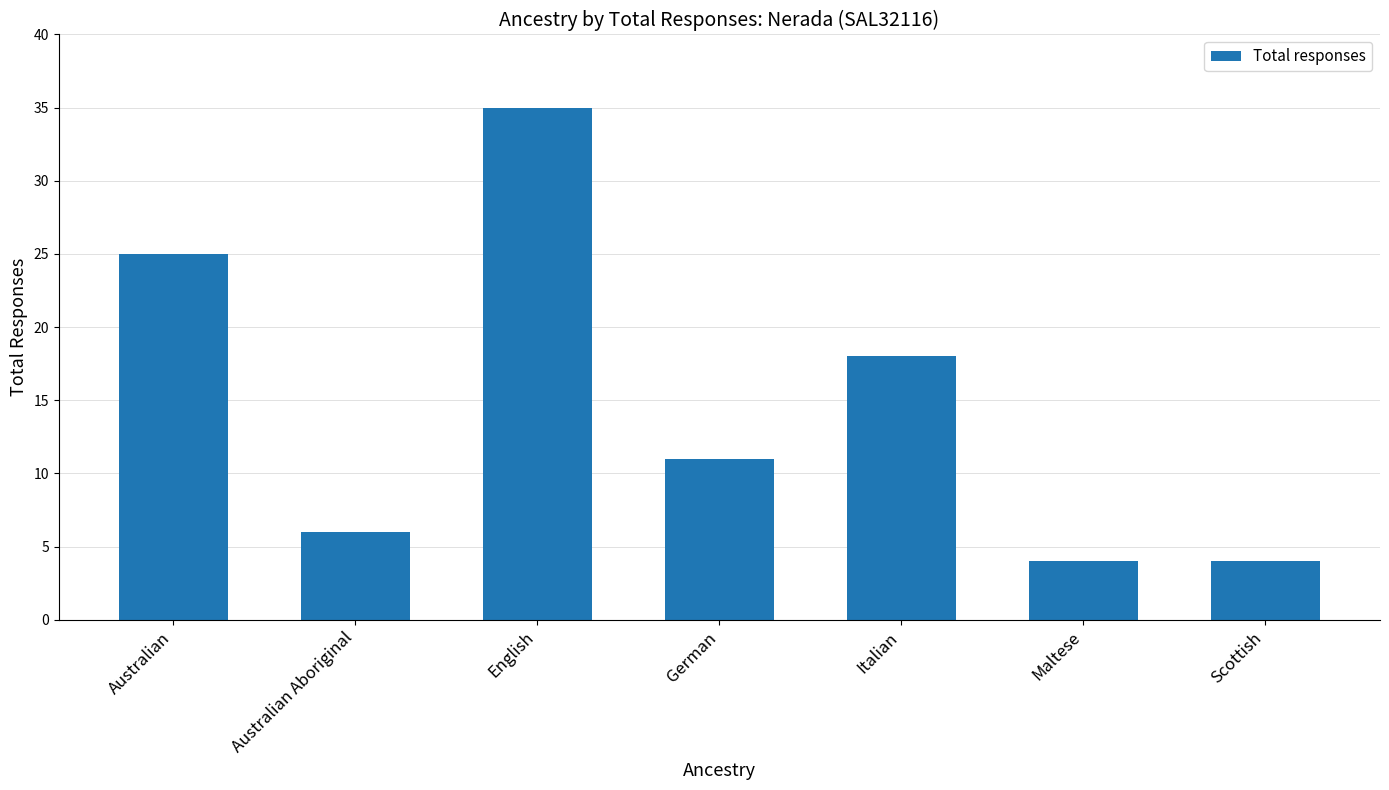

What is the minimum value shown in the chart?

4